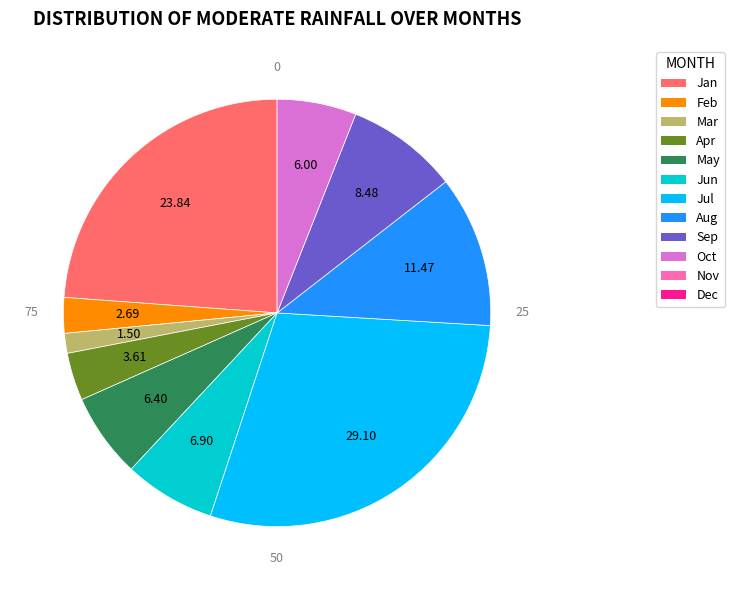

Is there a majority slice in this chart?

No